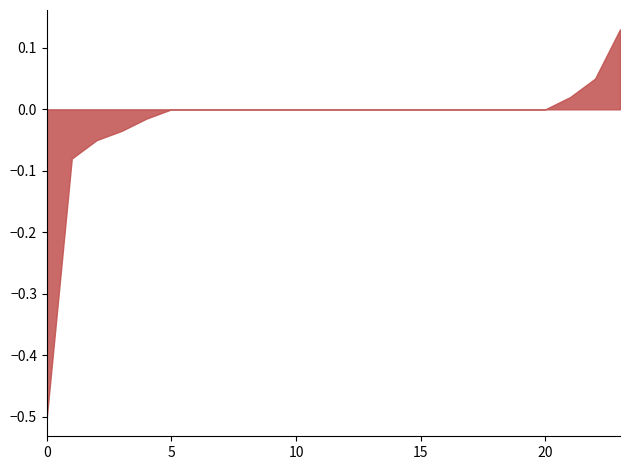

True or false: the data shows 0.0 at 15.

True